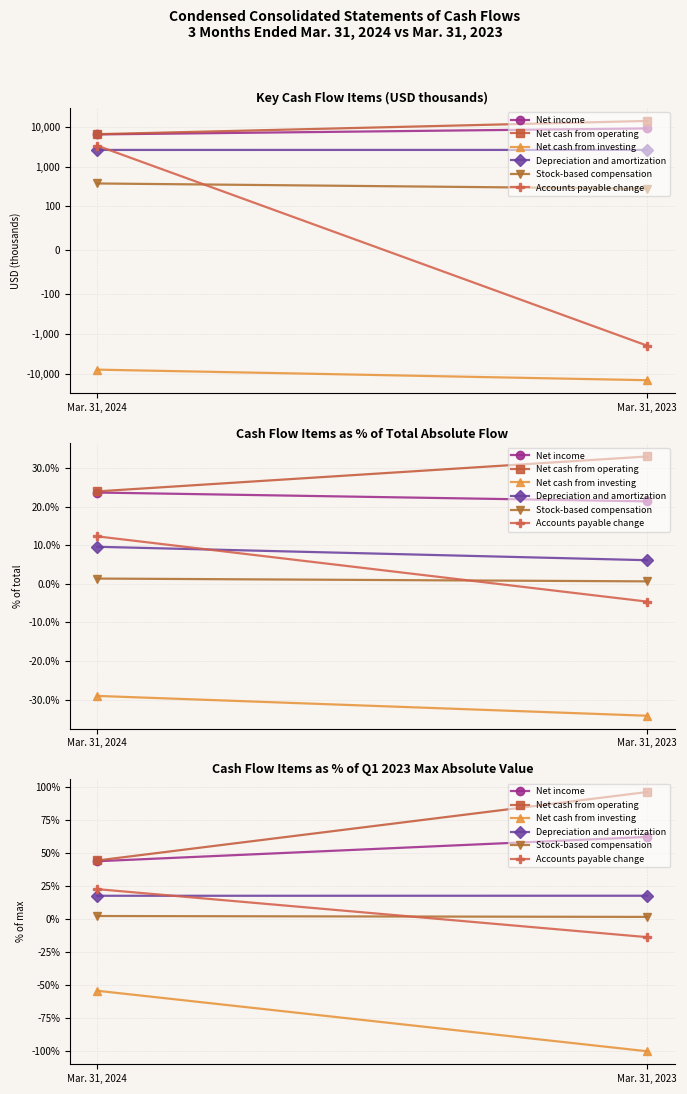

Reading left to right, transcribe all the data shown in this chart.

Net income: Mar. 31, 2024=44.1	Mar. 31, 2023=62.6
Net cash from operating: Mar. 31, 2024=44.7	Mar. 31, 2023=96.6
Net cash from investing: Mar. 31, 2024=-54.1	Mar. 31, 2023=-100.0
Depreciation and amortization: Mar. 31, 2024=17.9	Mar. 31, 2023=17.9
Stock-based compensation: Mar. 31, 2024=2.6	Mar. 31, 2023=1.9
Accounts payable change: Mar. 31, 2024=22.9	Mar. 31, 2023=-13.5